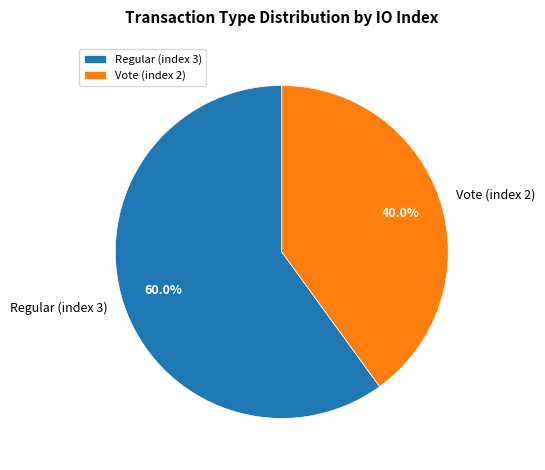

To the nearest percent, what is the difference between the largest and smallest slice percentages?

20%